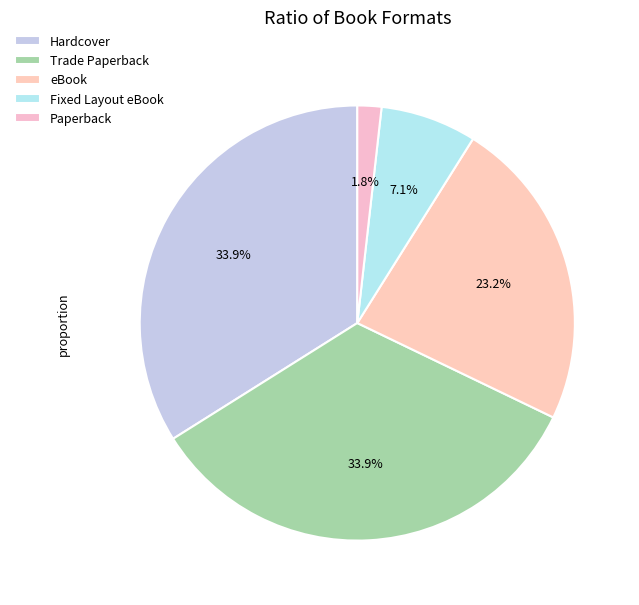

Is it true that eBook is 33% of the pie?

False